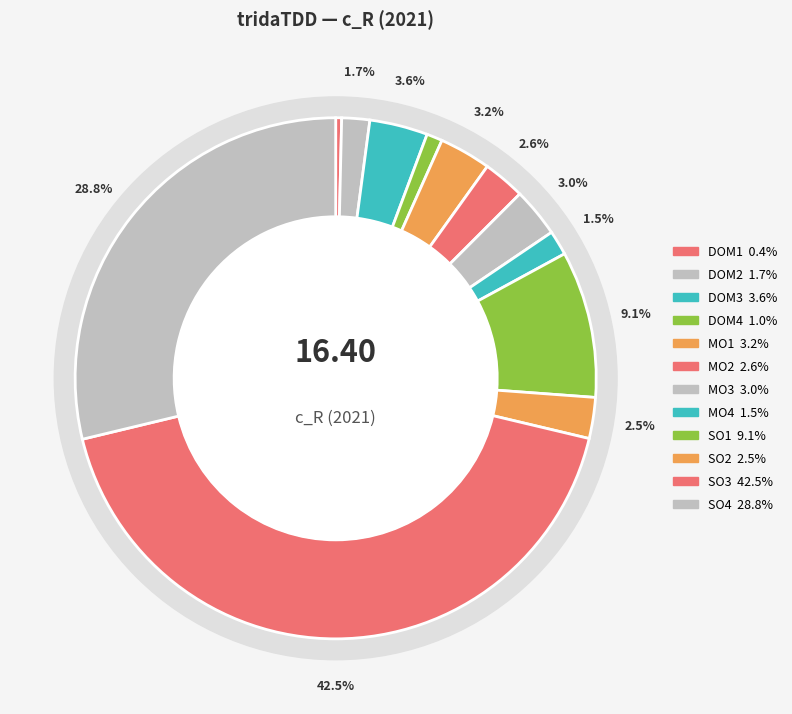

What percentage is the SO4 slice, to the nearest percent?

29%